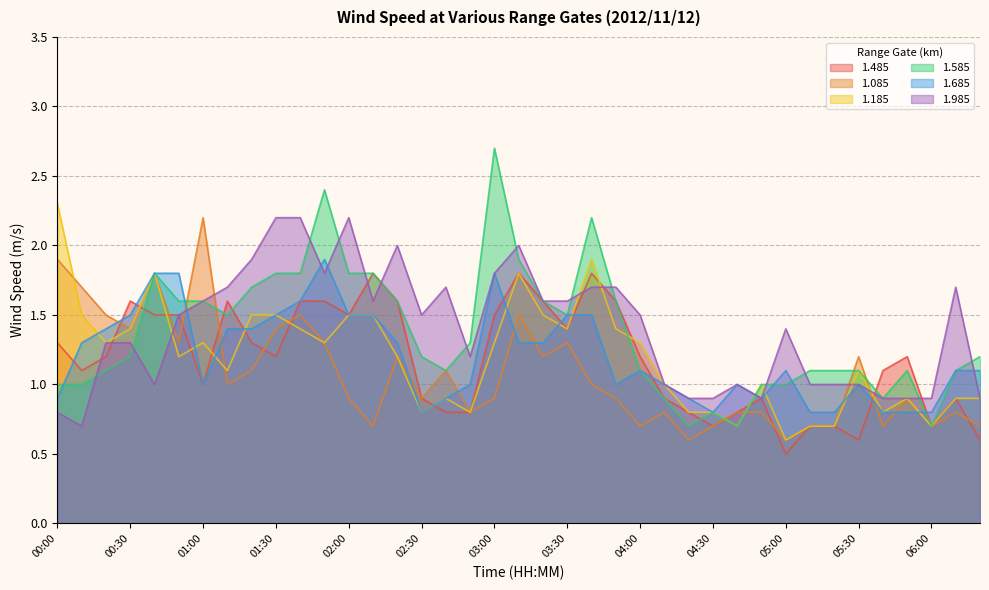

At how many categories does at least one series exceed 2?

8